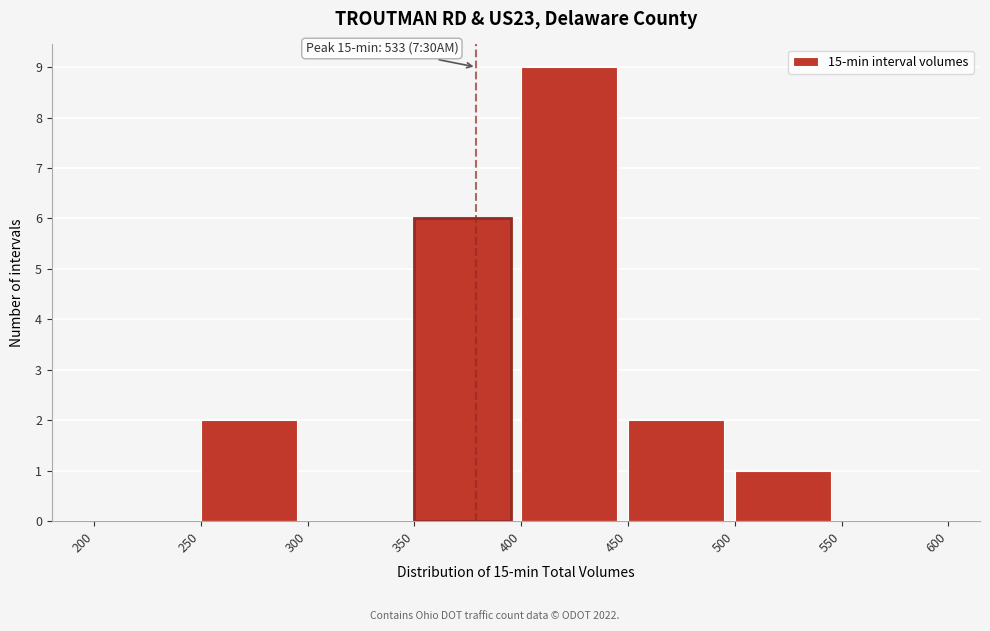

Over which range of the x-axis is the bar tallest?

400 to 450